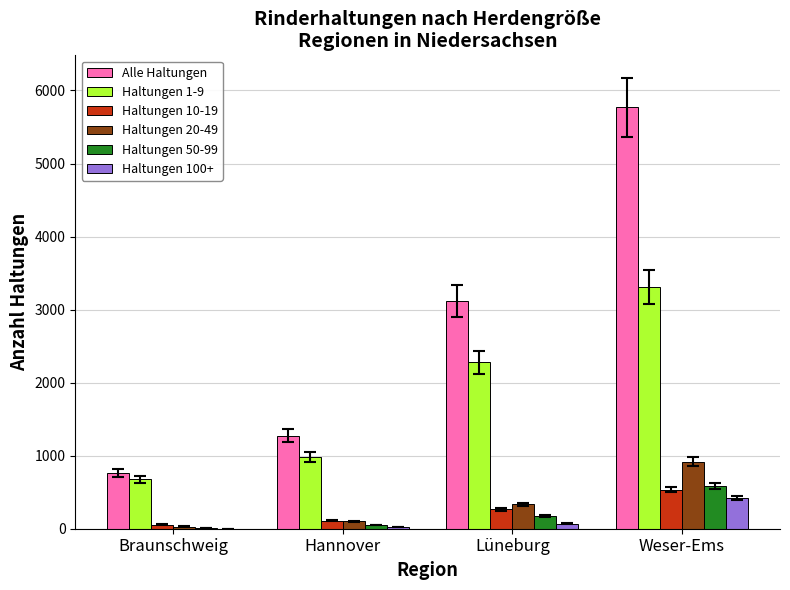

Which series changed the most between Hannover and Weser-Ems?

Alle Haltungen